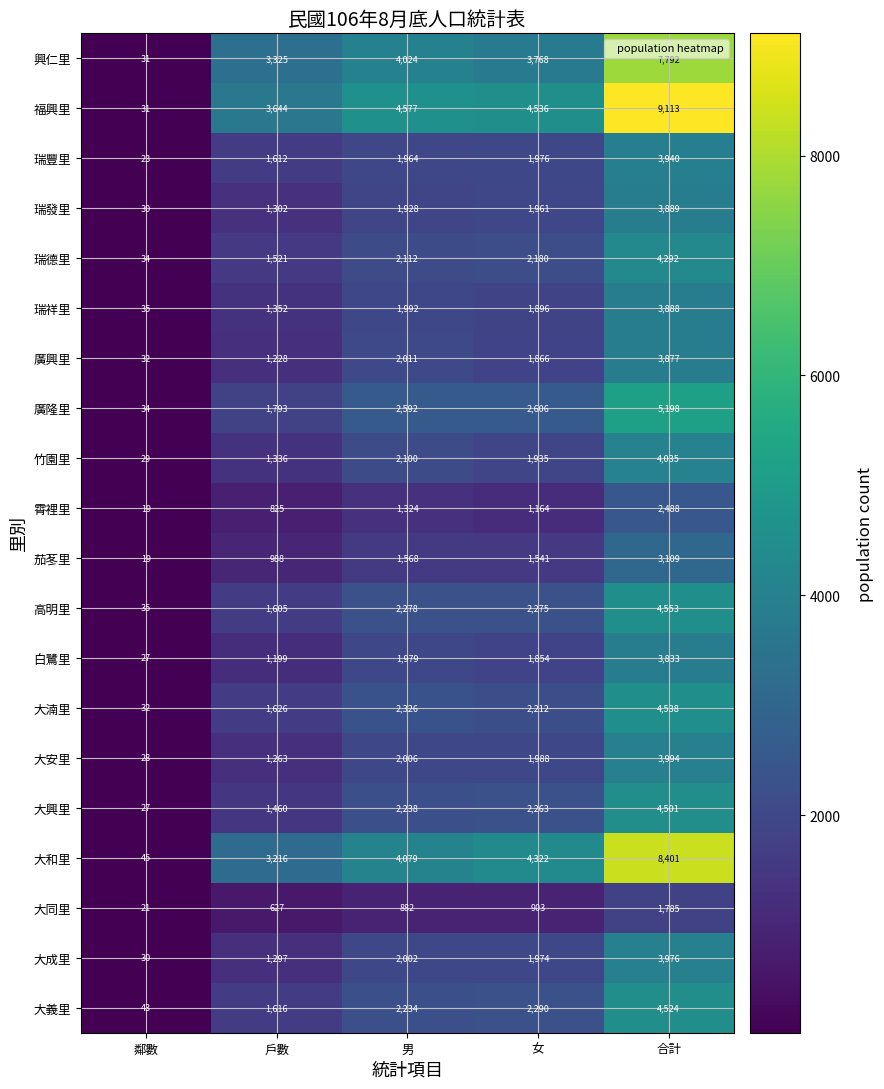

At which label is 瑞發里 closest to 1959?

女